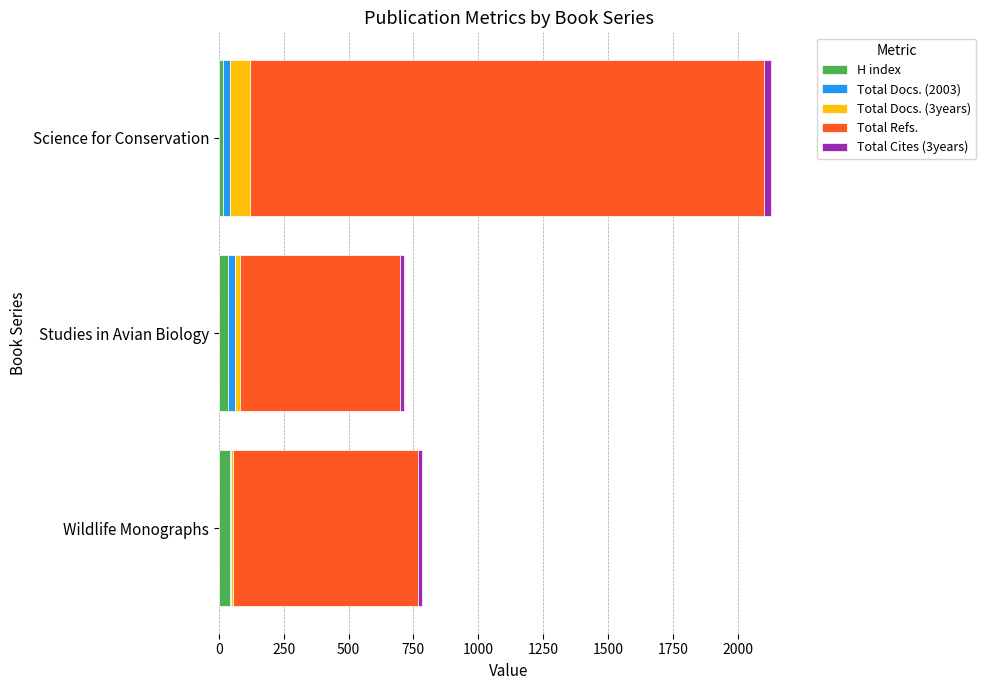

At which category is the sum across all series the highest?

Science for Conservation